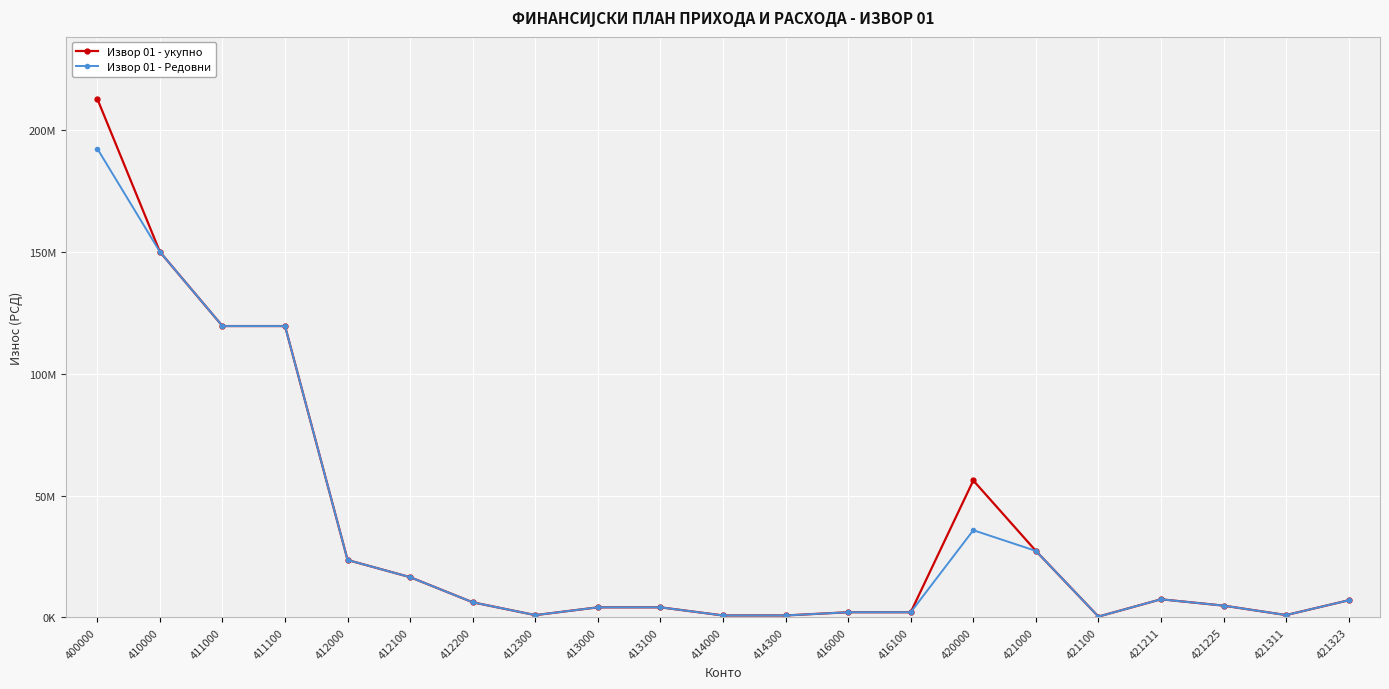

Is this an area chart (filled region under the line)?

No